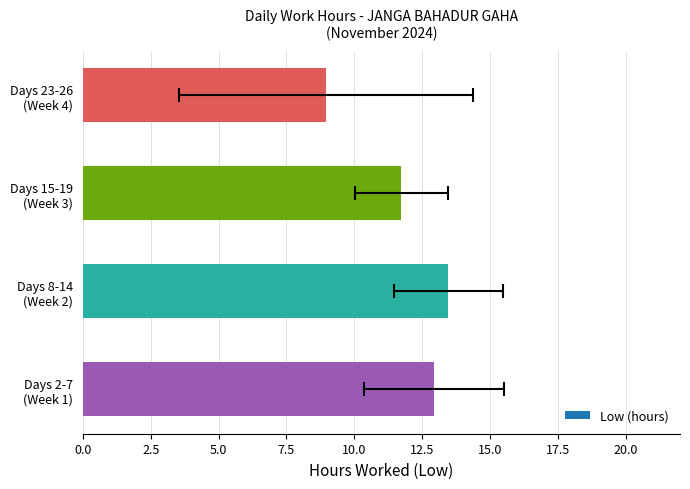

The value at 12 is 26.3. True or false?

False